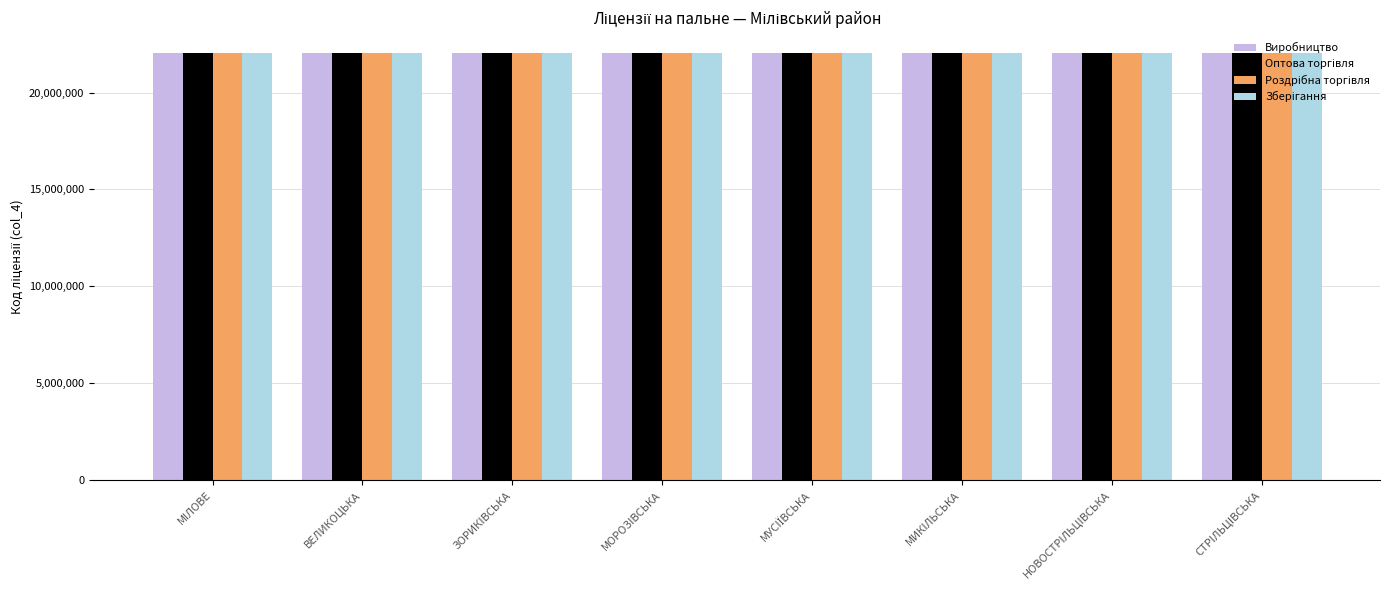

What is the greatest value displayed?

22013400